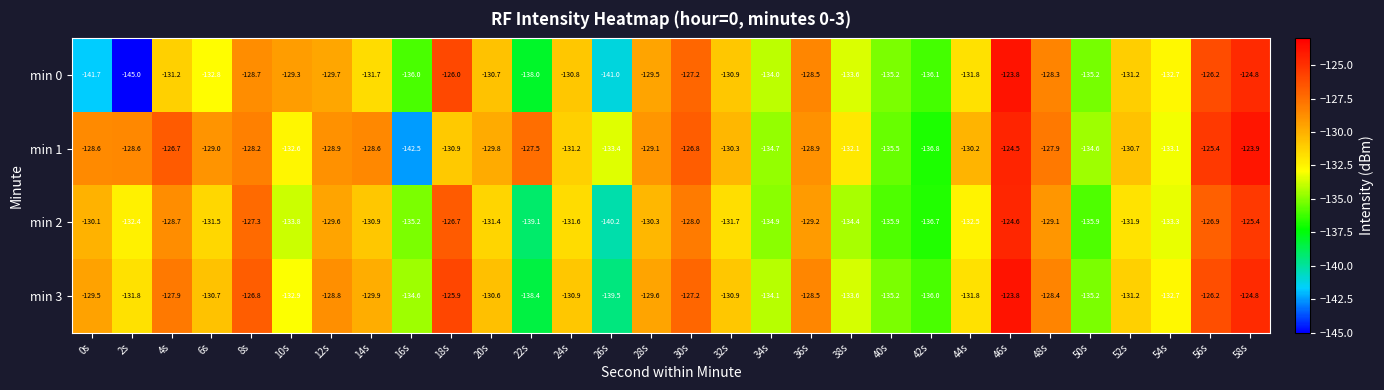

What is the minimum value shown in the chart?

-145.0